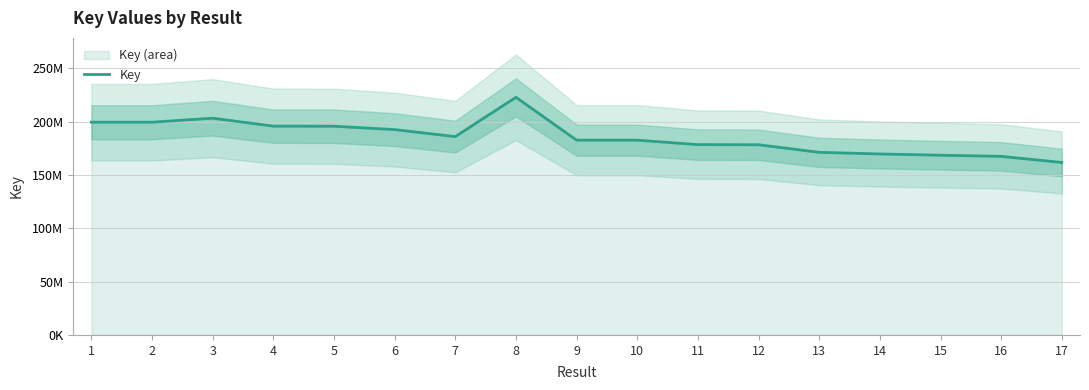

At which category does the chart reach its minimum across all series?

17